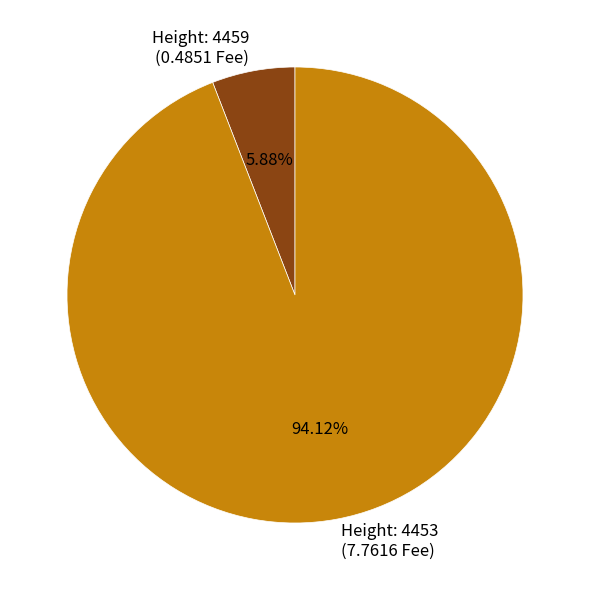

How many slices are in this pie chart?

2